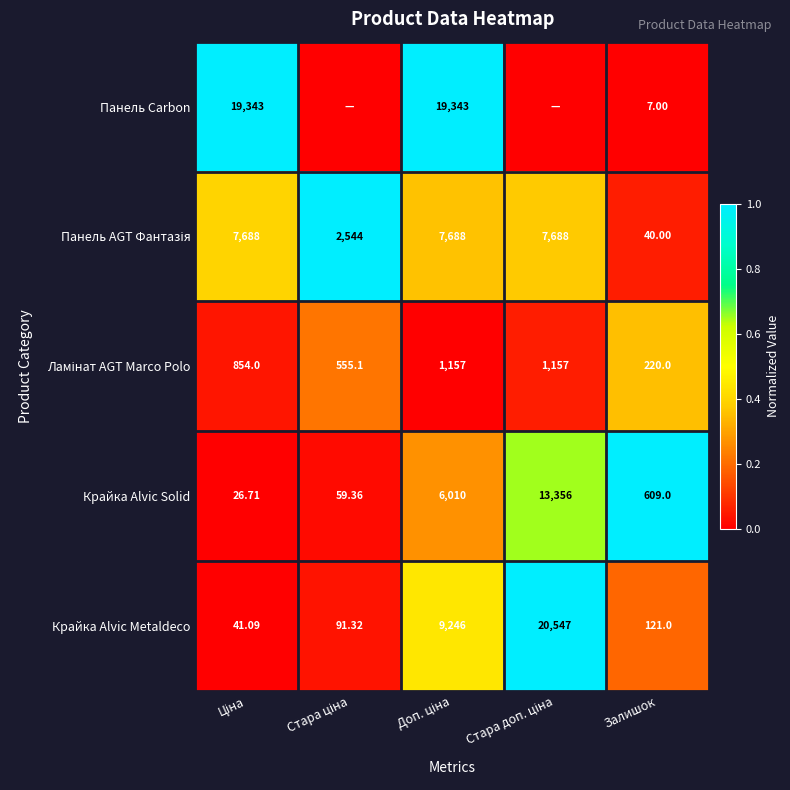

Which has a higher value, Стара доп. ціна or Стара ціна?

Стара доп. ціна